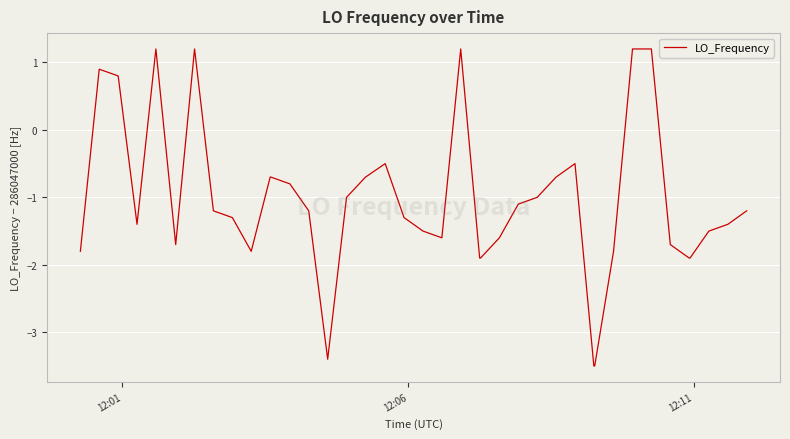

What is the difference between the maximum and minimum values?

4.7